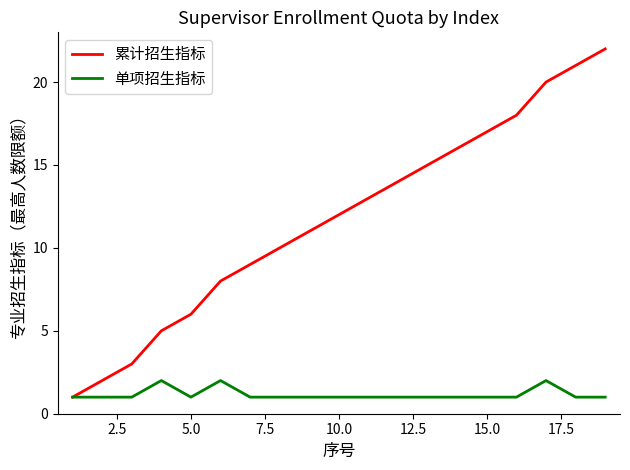

Reading left to right, list all the values displayed in this chart.

累计招生指标: 1	2	3	5	6	8	9	10	11	12	13	14	15	16	17	18	20	21	22
单项招生指标: 1	1	1	2	1	2	1	1	1	1	1	1	1	1	1	1	2	1	1